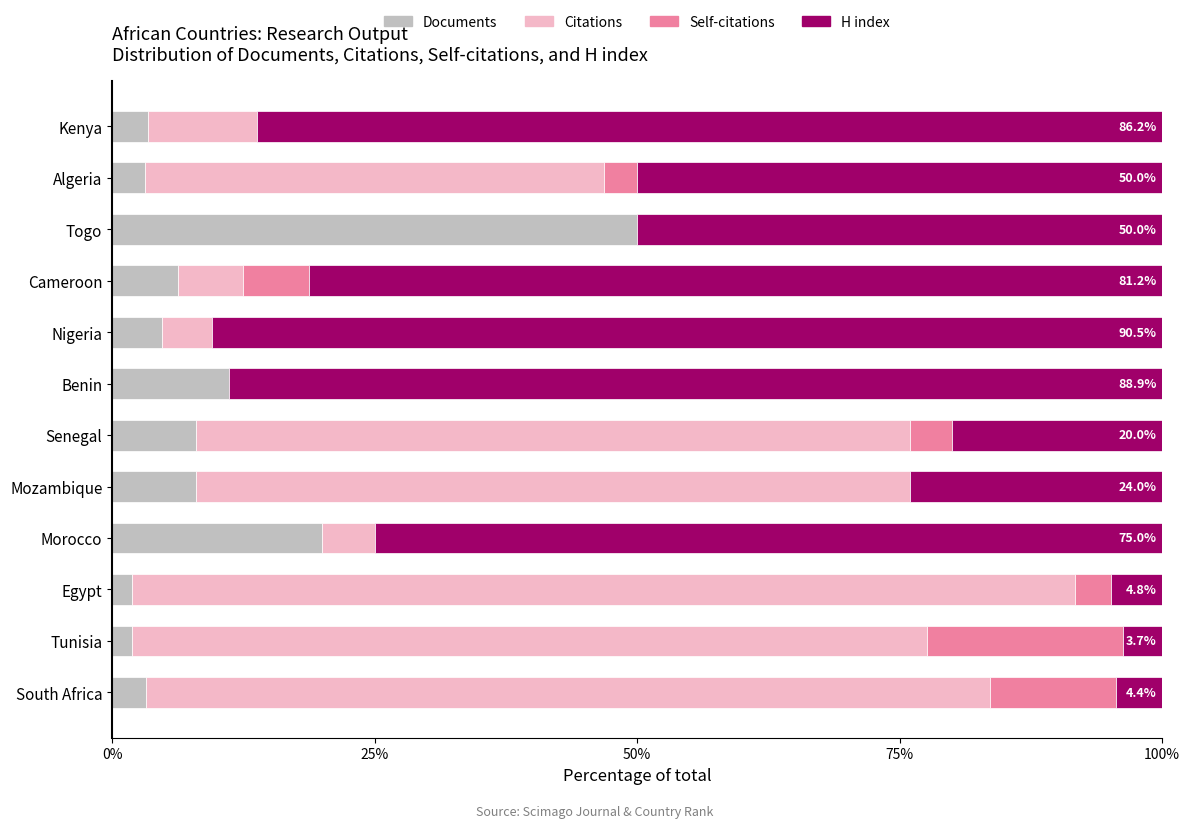

Is it true that Documents equals 4.8 at Nigeria?

True